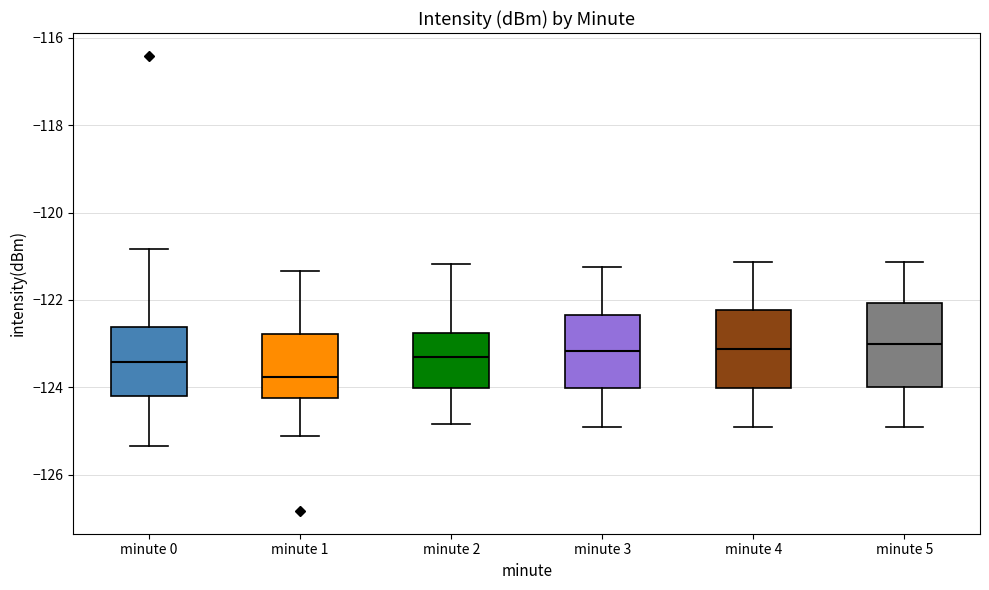

Where is the upper edge of the box for minute 1 on the y-axis? The values are not printed on the chart, so give them approximately, as read against the axis.

-122.8